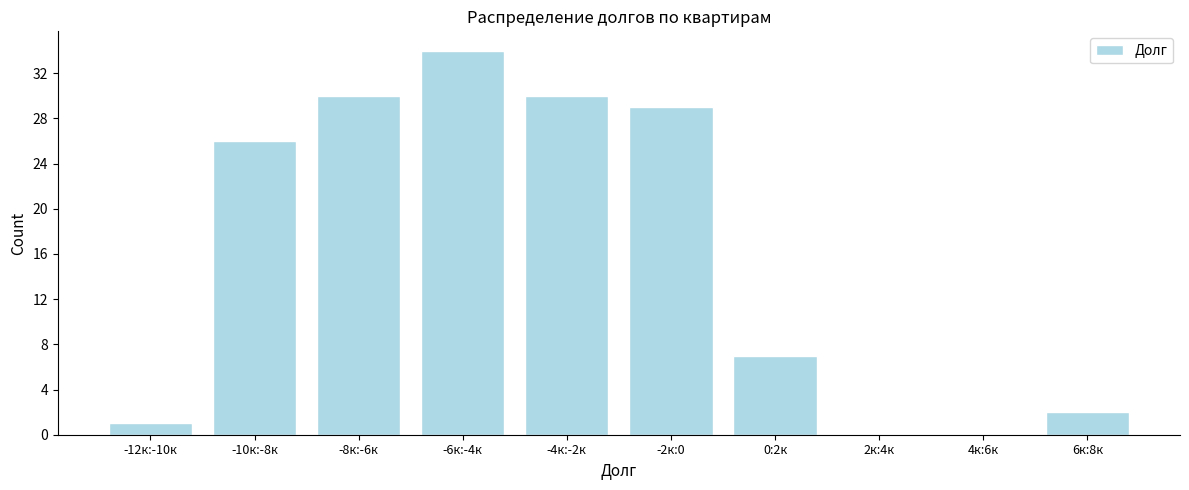

Reading left to right, extract all data points from this chart.

-12к:-10к=1	-10к:-8к=26	-8к:-6к=30	-6к:-4к=34	-4к:-2к=30	-2к:0=29	0:2к=7	2к:4к=0	4к:6к=0	6к:8к=2